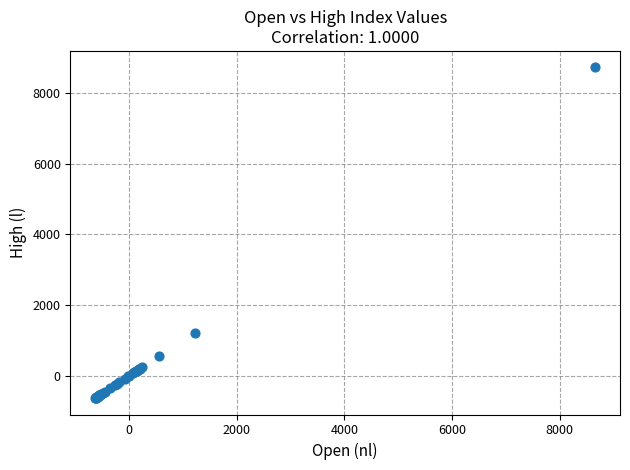

What Y value in the scatter plot is closest to 4048?

1225.9